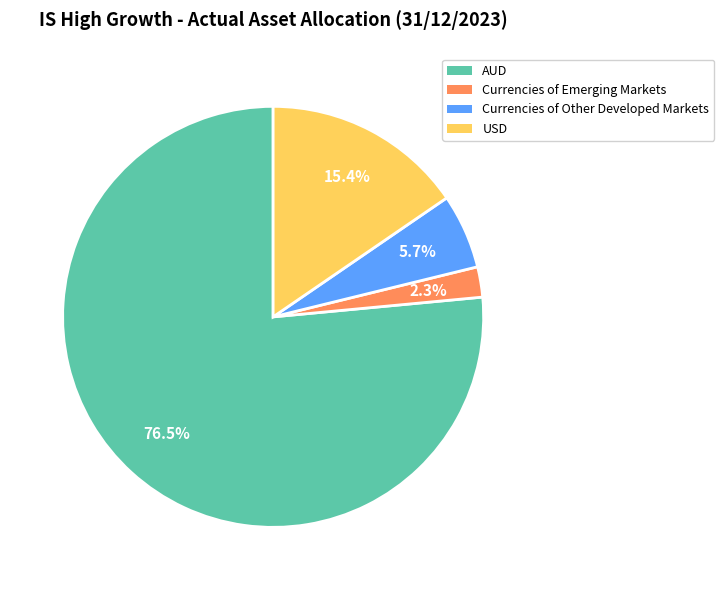

What is the largest slice in the pie chart?

AUD